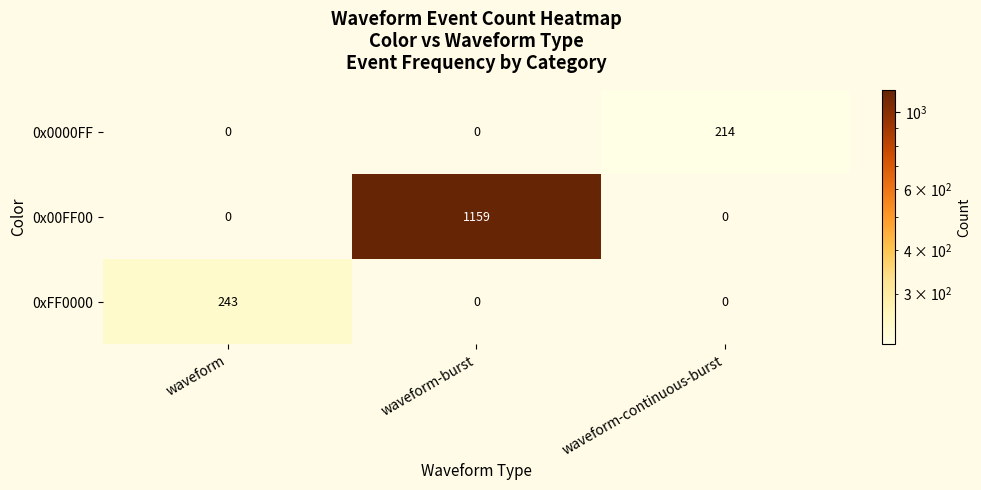

At how many categories does at least one series exceed 759?

1